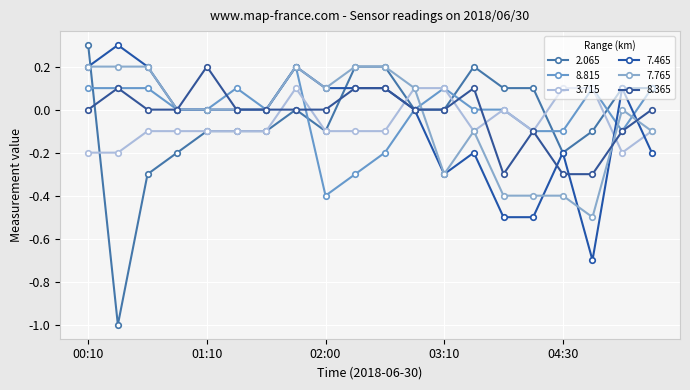

How many series are shown in this chart?

6